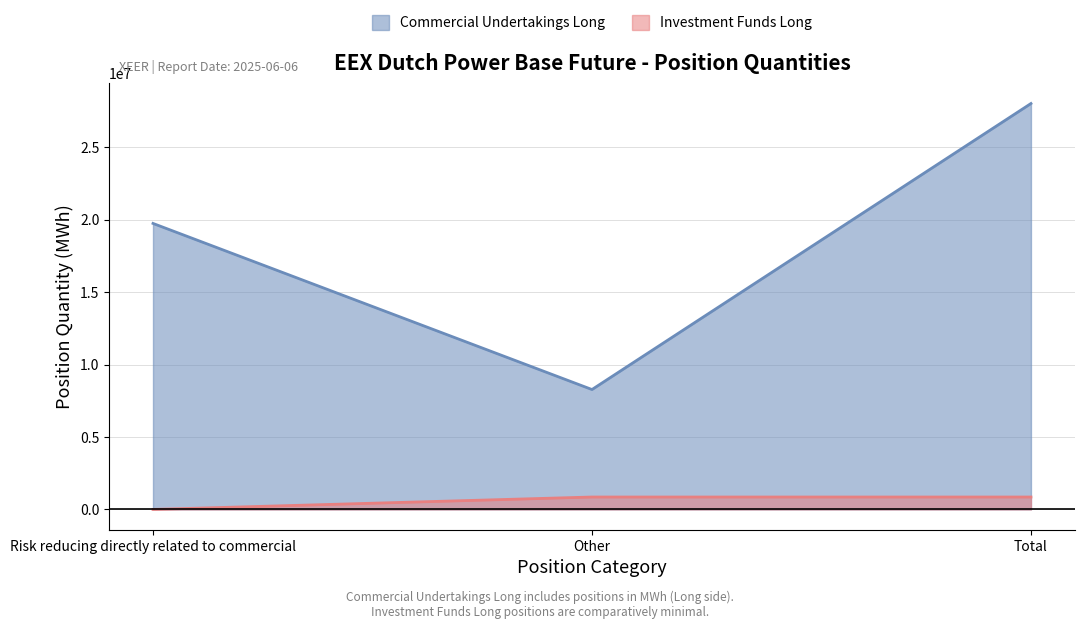

What is the label of the 2nd point from the left?

Other